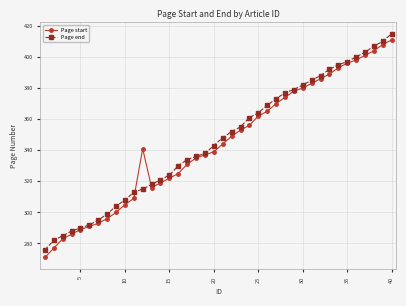

What is the minimum value for Page start?

271